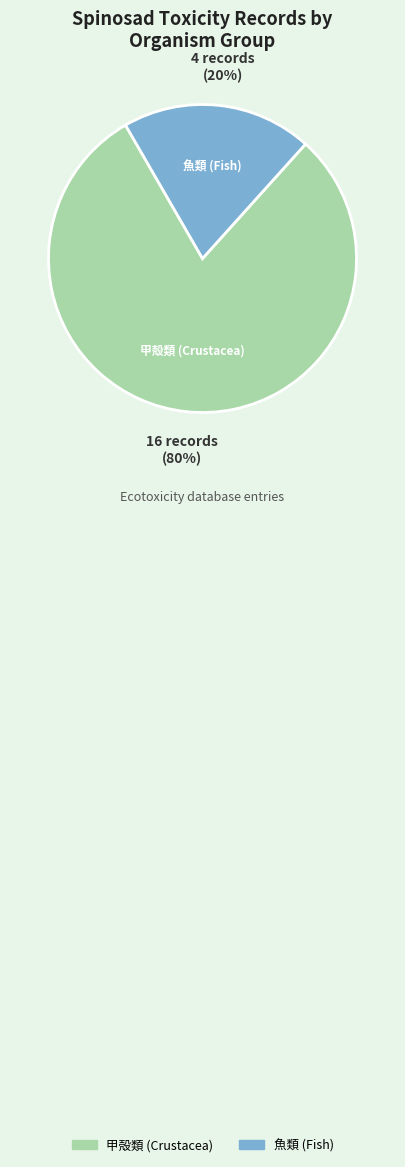

To the nearest percent, what is the average slice percentage?

50%